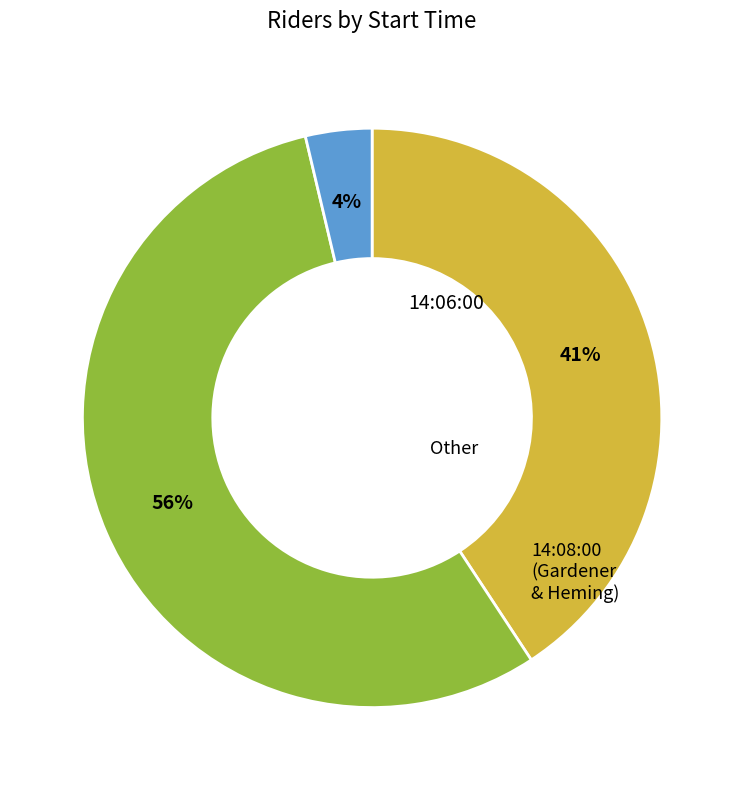

How many segments does this pie chart have?

3